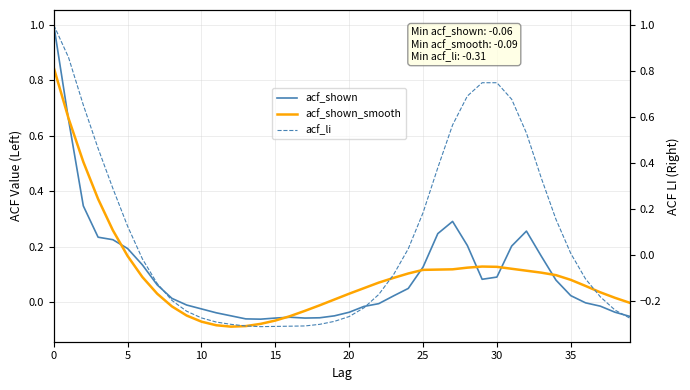

How many interior local valleys does the acf_shown series have?

3